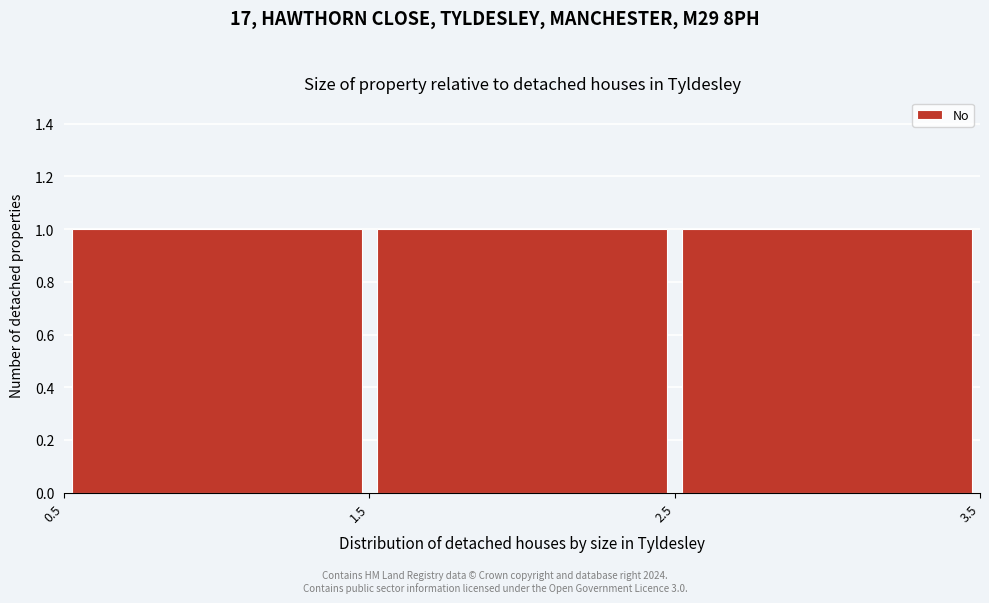

How tall is the bar that spans 1.5 to 2.5 on the x-axis? The values are not printed on the chart, so give them approximately, as read against the axis.

1